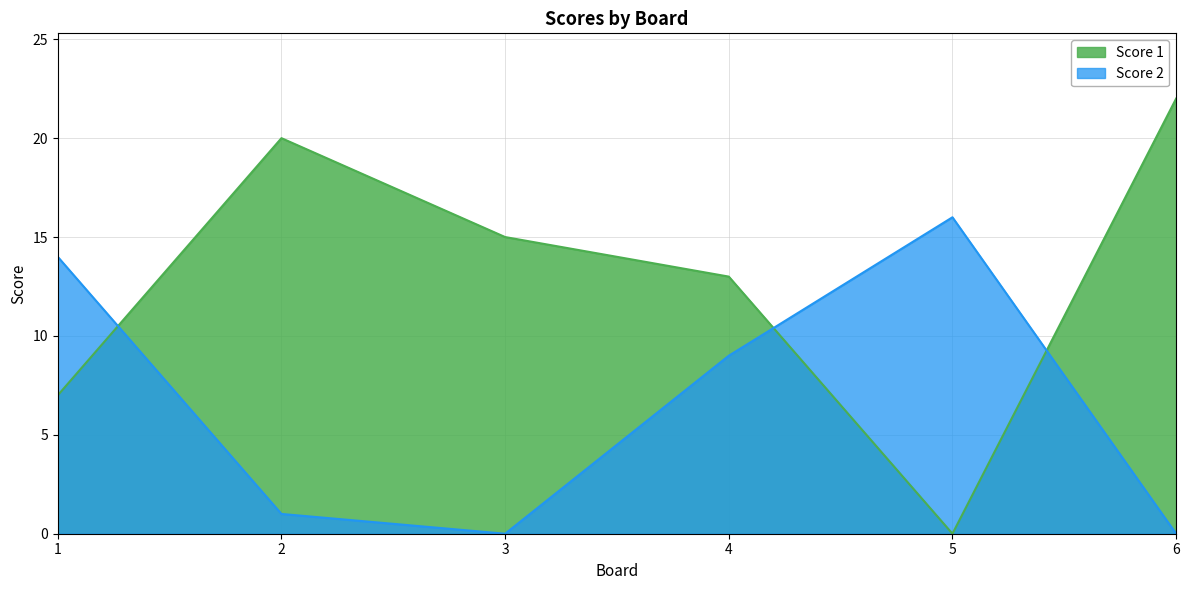

At which category is the sum across all series the highest?

4